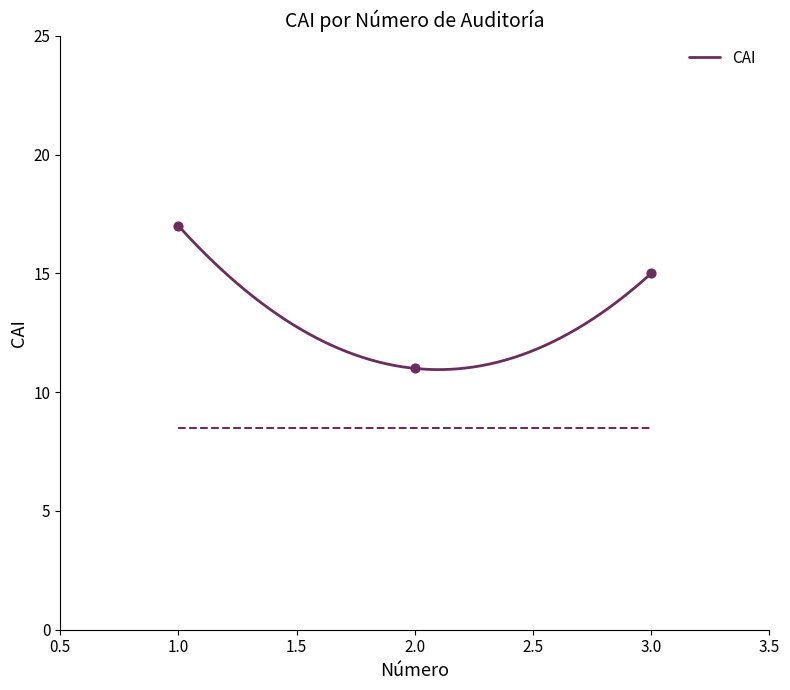

What is the change in value from 1 to 2?

-6